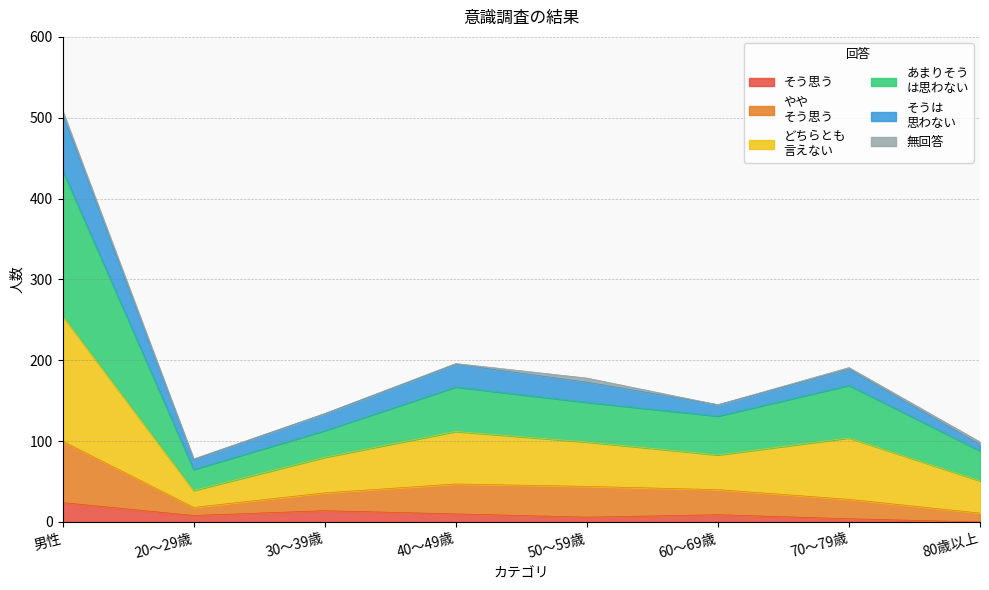

Which series has the largest total across all categories?

あまりそう
は思わない